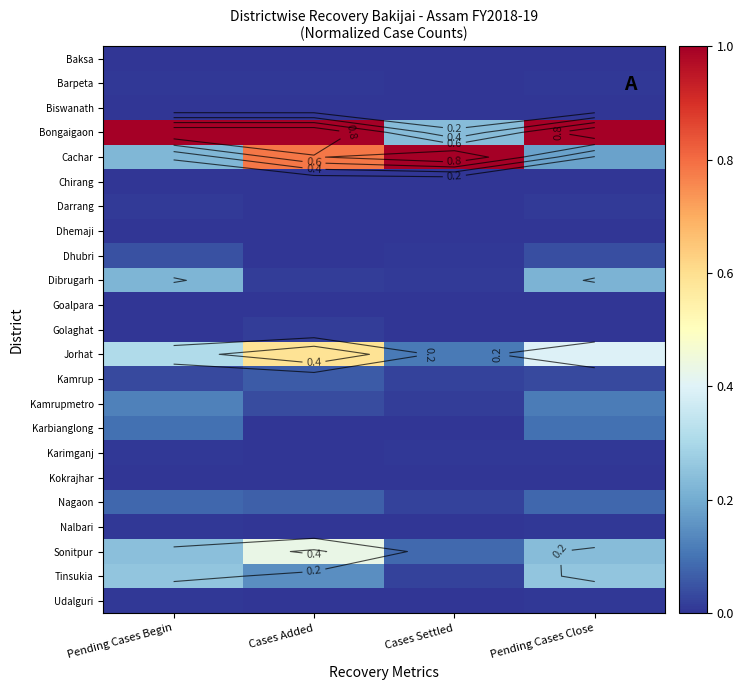

Which has a higher value, Pending Cases Begin or Cases Added?

Pending Cases Begin